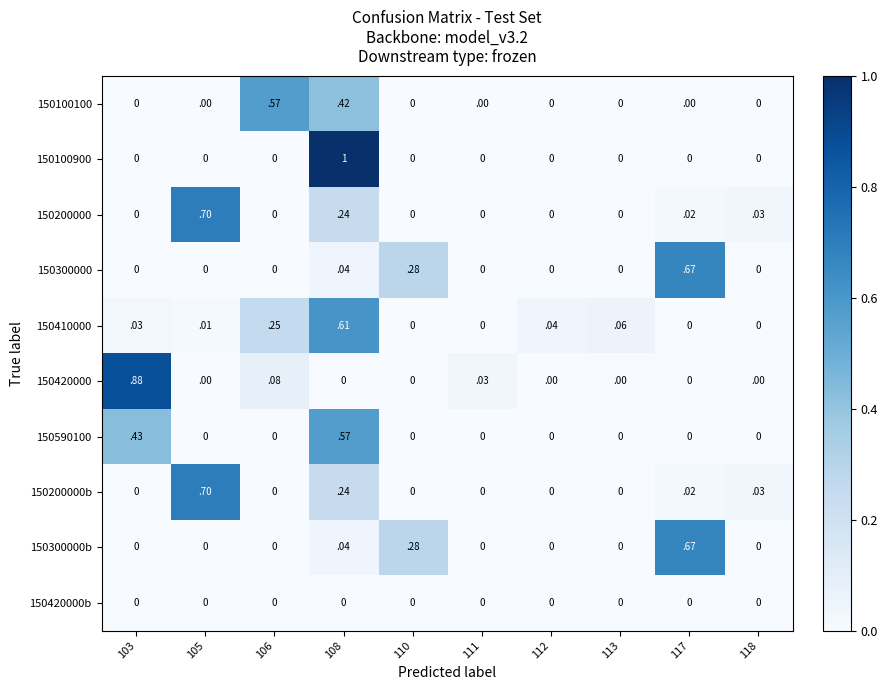

True or false: 150200000b has a value of 0.3 at 113.

False